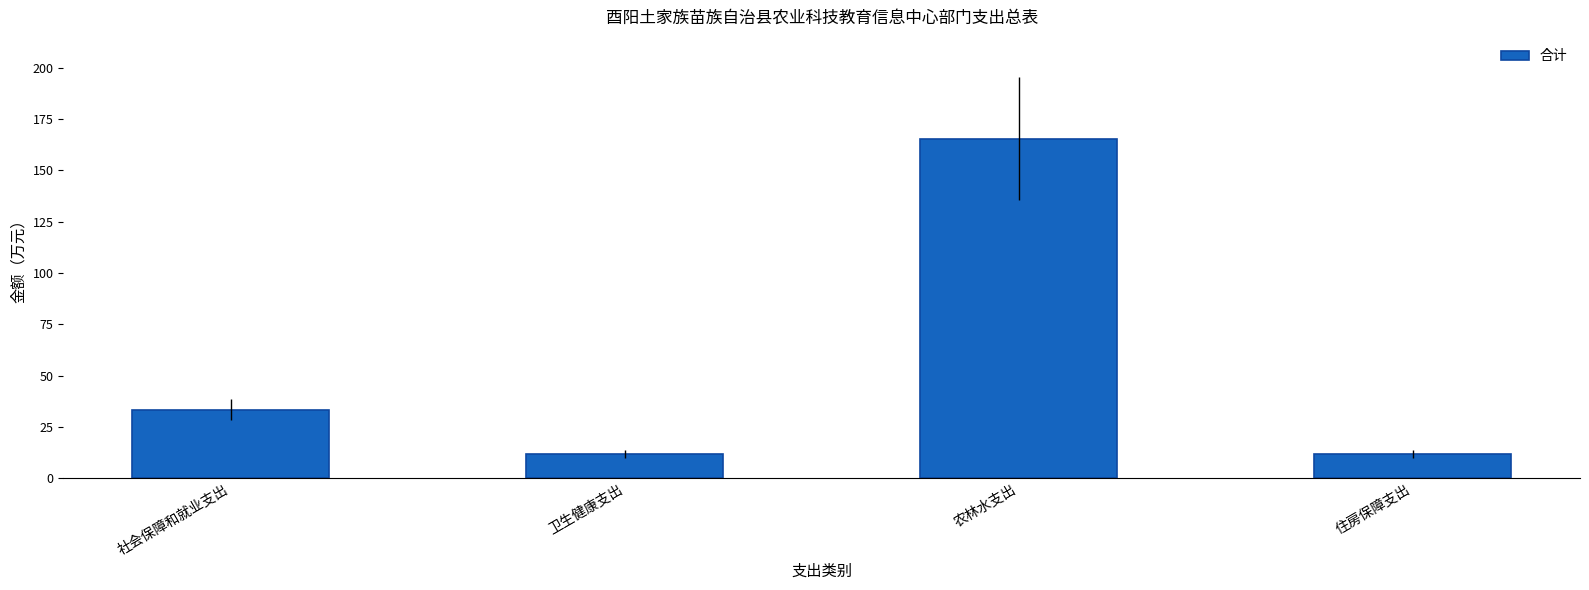

Which label corresponds to the largest value in the chart?

农林水支出